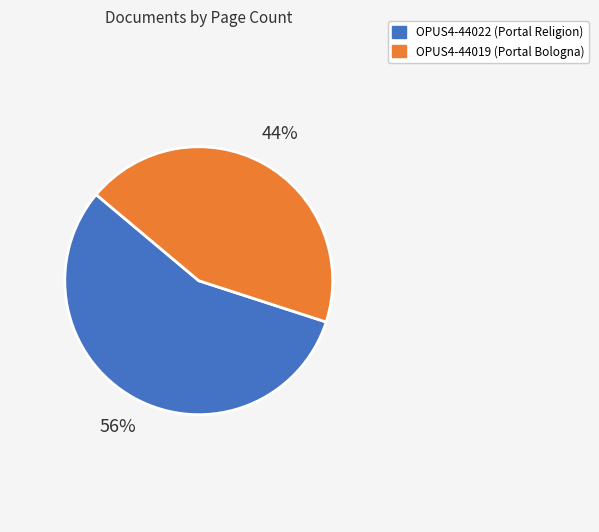

Is the sum of OPUS4-44022 and OPUS4-44019 greater than half?

Yes